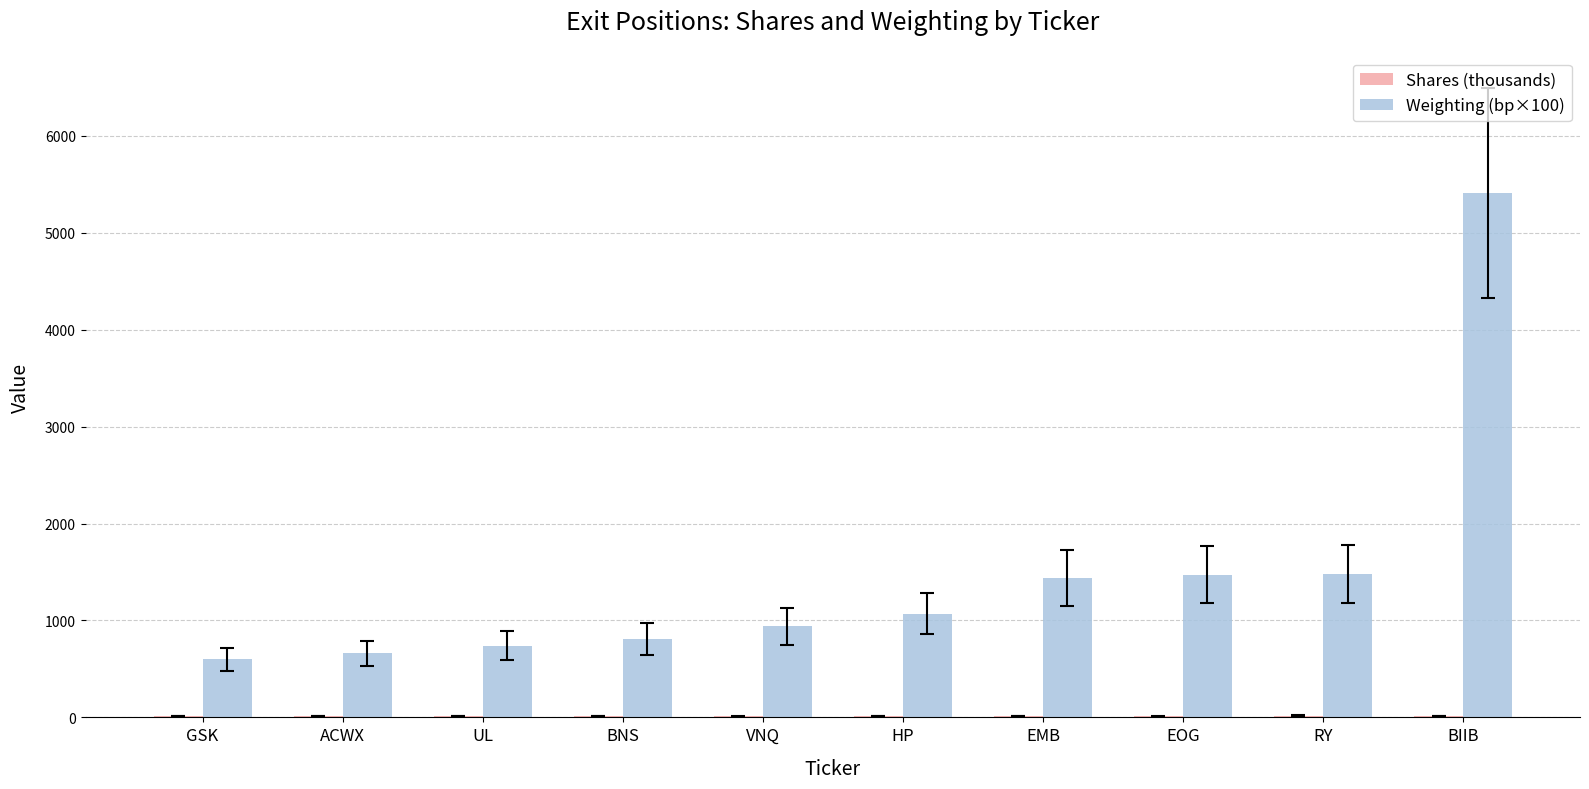

Count the number of data series in this chart.

2